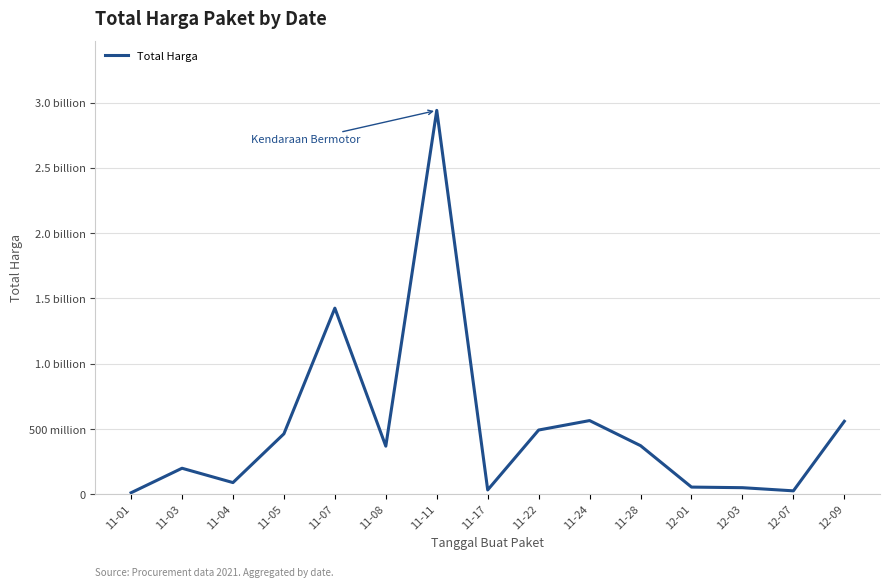

Does the chart have visible grid lines?

Yes